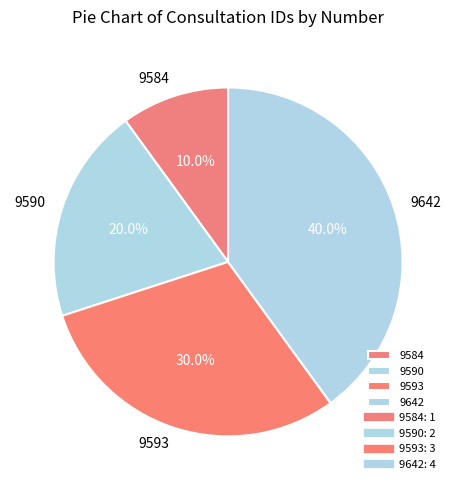

To the nearest percent, what portion does 9584 represent?

10%